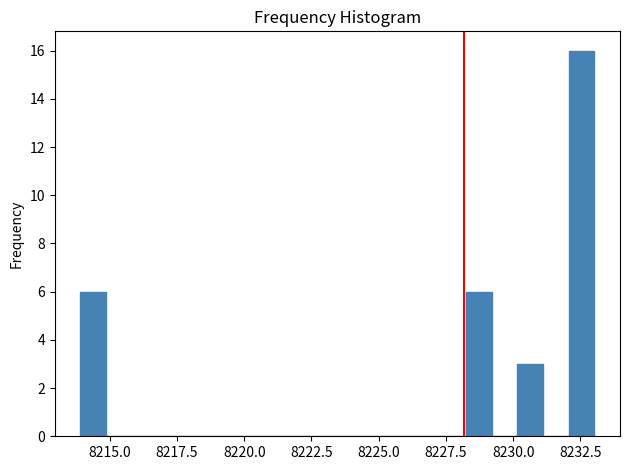

Around what value on the x-axis is the tallest bar? Give the approximate position of its centre, as read against the axis.

8232.5